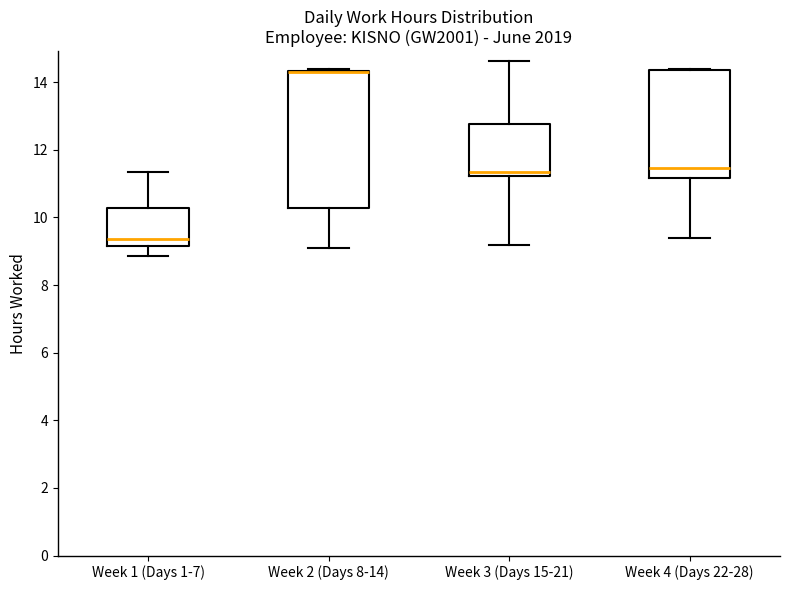

Which box is the tallest, from its lower edge to its upper edge?

Week 2 (Days 8-14)